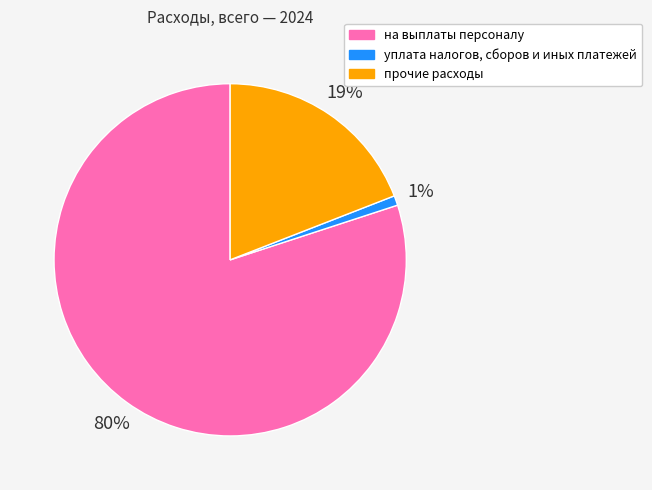

Is it true that прочие расходы is 29% of the pie?

False